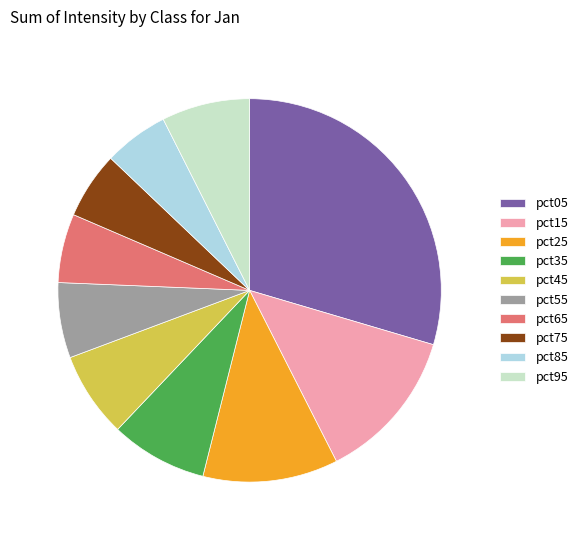

Which category has the biggest portion of the pie?

pct05